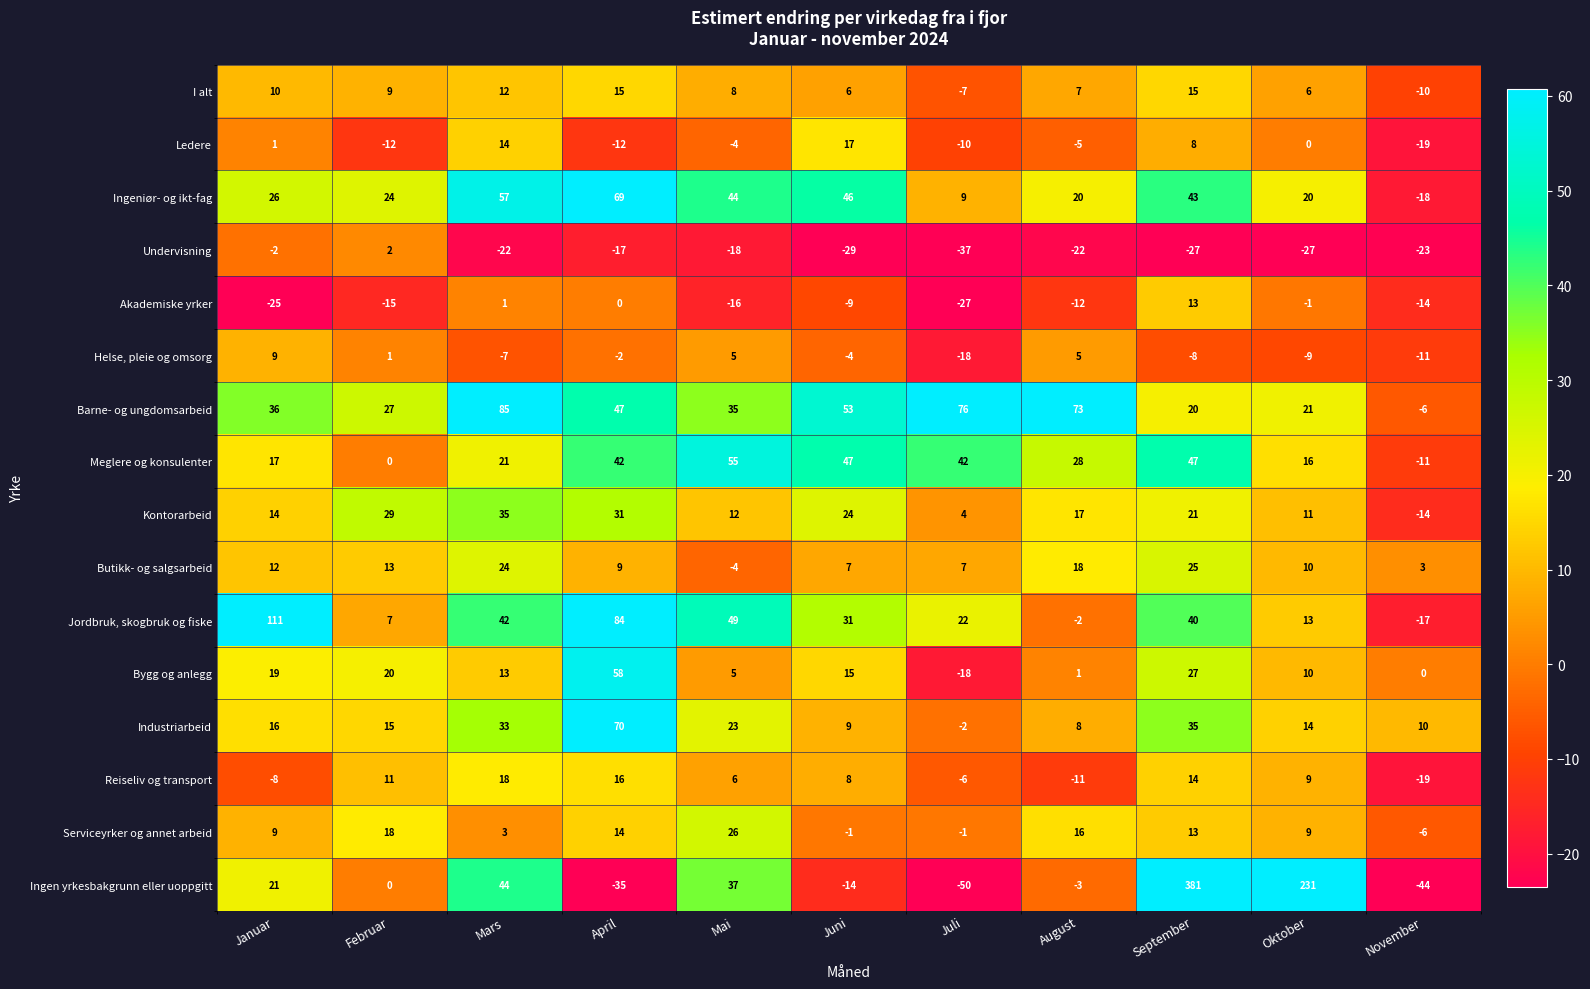

At which label is Meglere og konsulenter closest to 22?

Mars